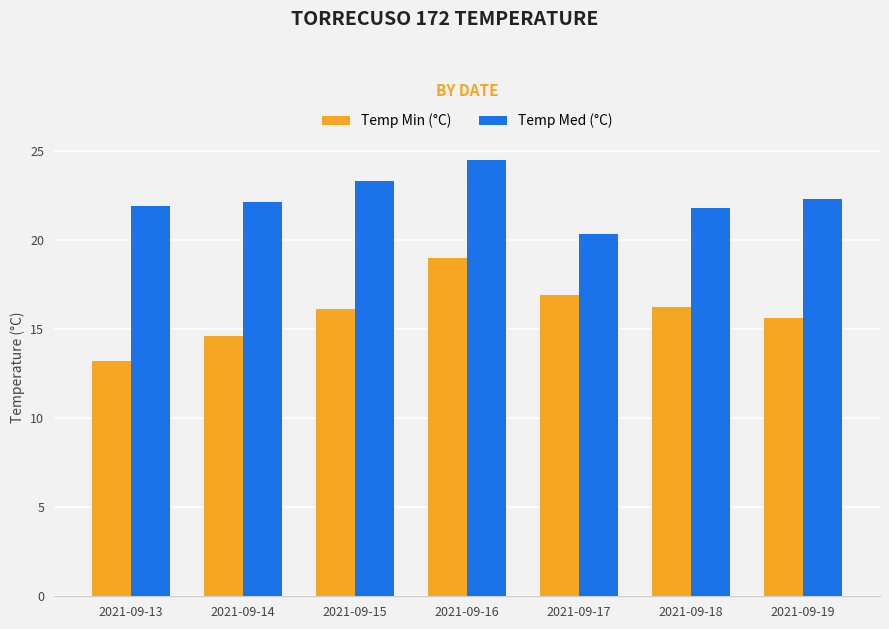

Rank the series at 2021-09-19 from lowest to highest value.

Temp Min (°C), Temp Med (°C)